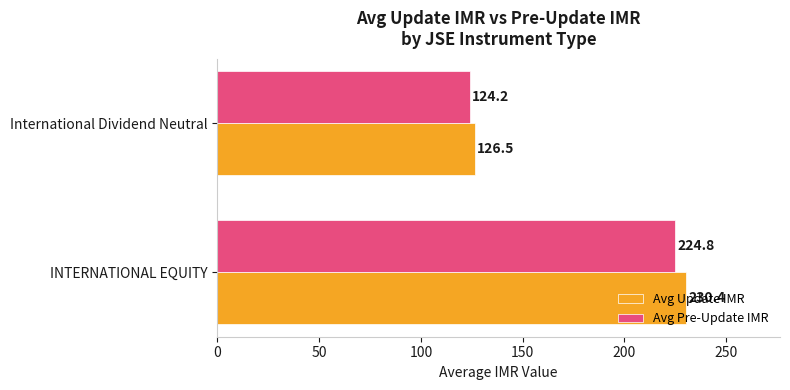

Is it true that Avg Update IMR equals 126.5 at International Dividend Neutral?

True